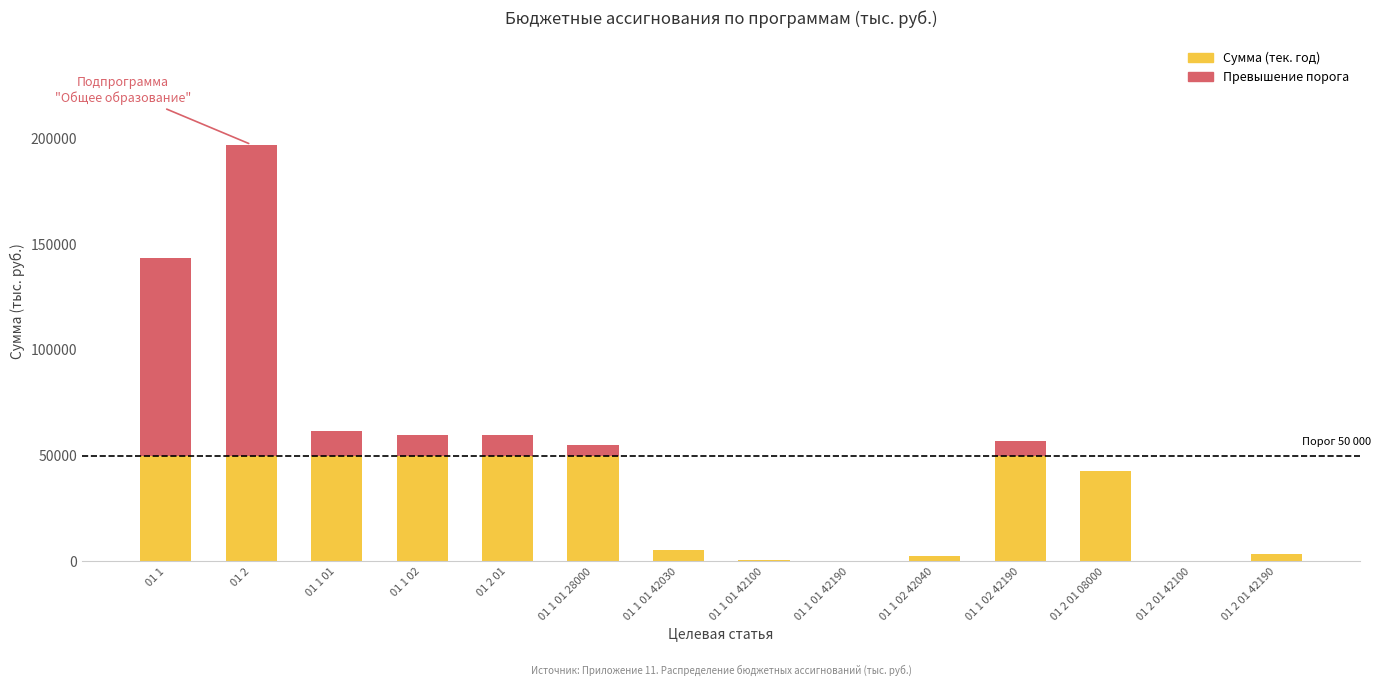

What is the difference between the second highest and second lowest values in the Превышение порога series?

93321.6